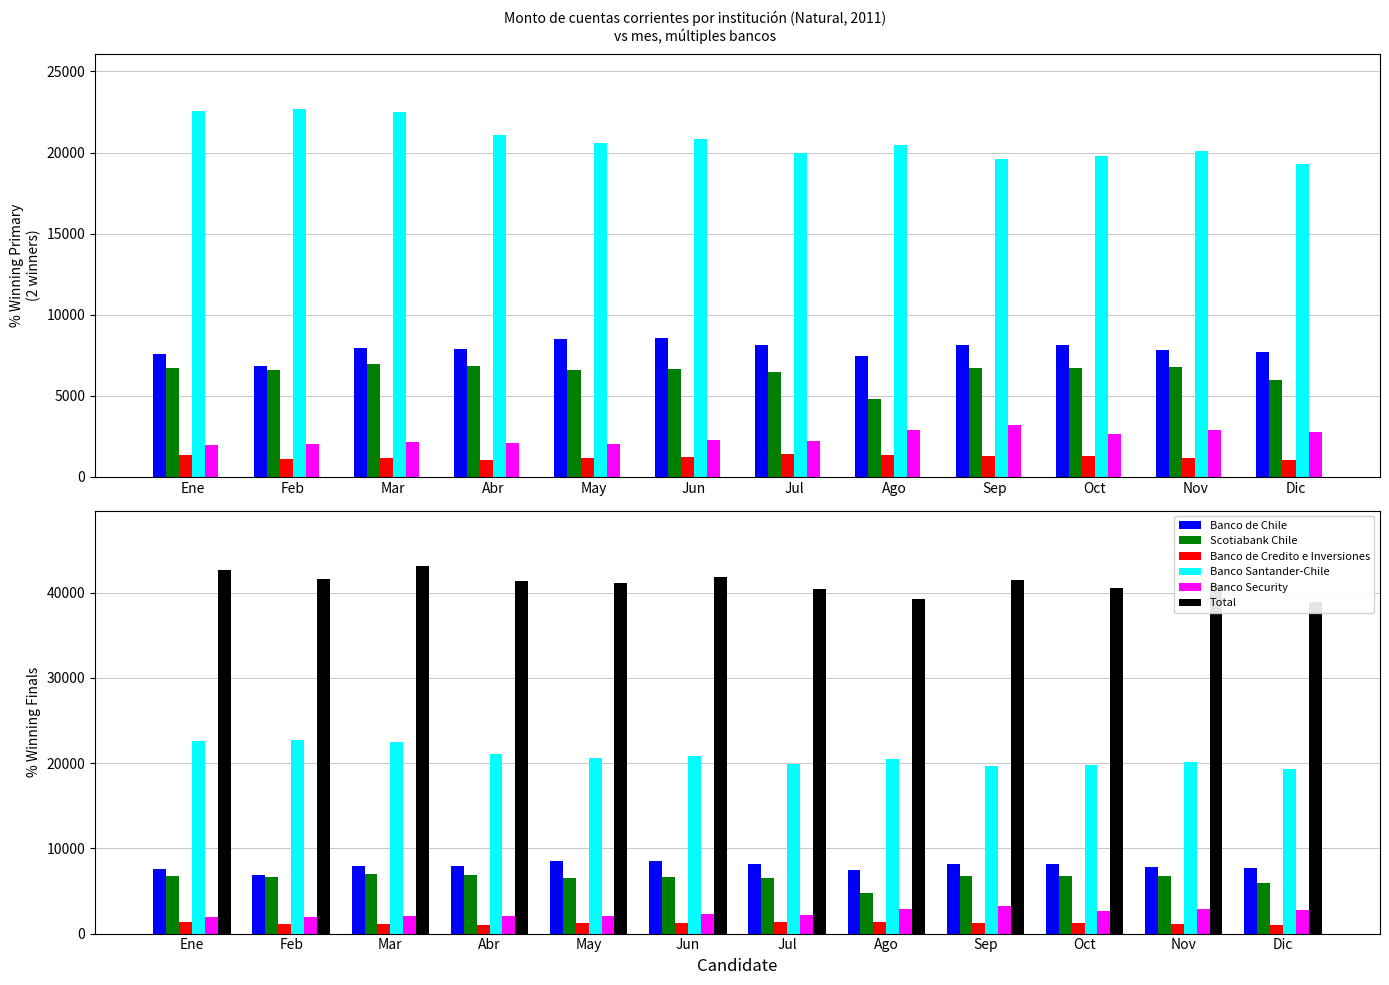

Where does the Banco Security series first go above 2251?

Jun